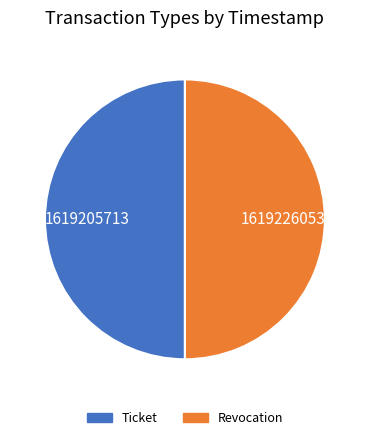

Approximately how many times larger is the value at Ticket compared to Revocation?

1.0